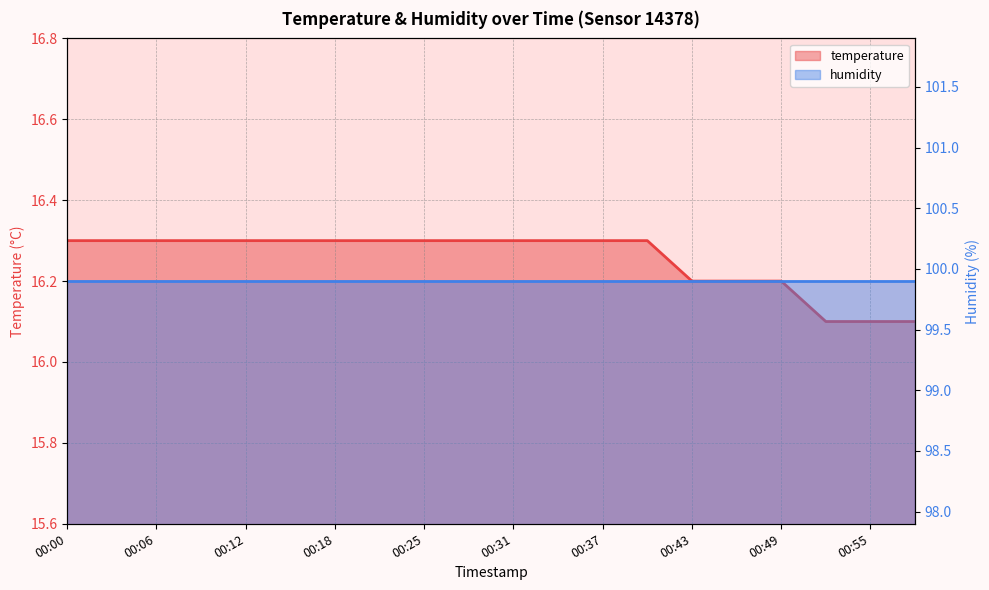

Which category has the highest value across all series?

00:00